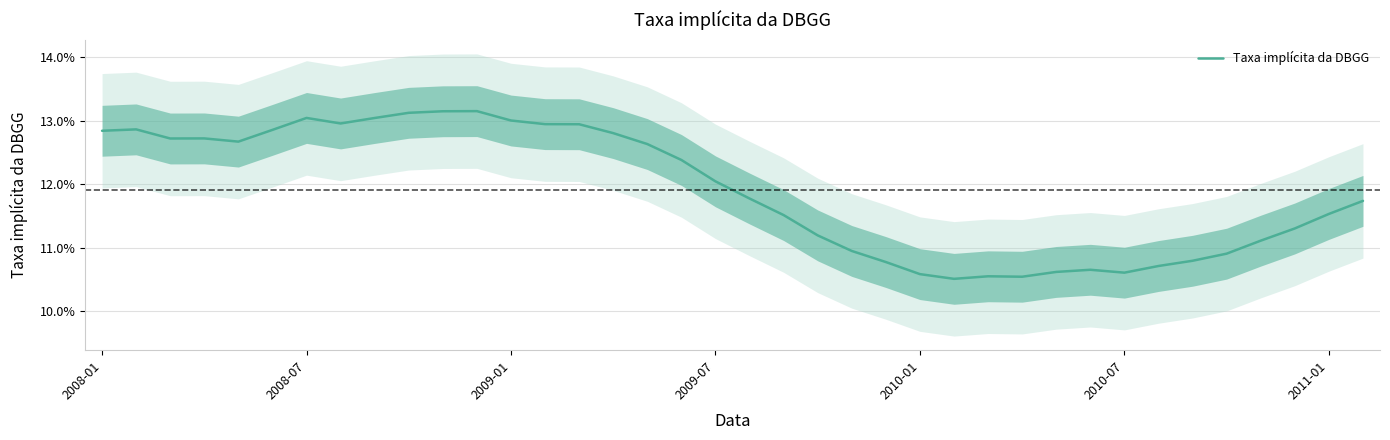

What is the sum of all values?

4.5